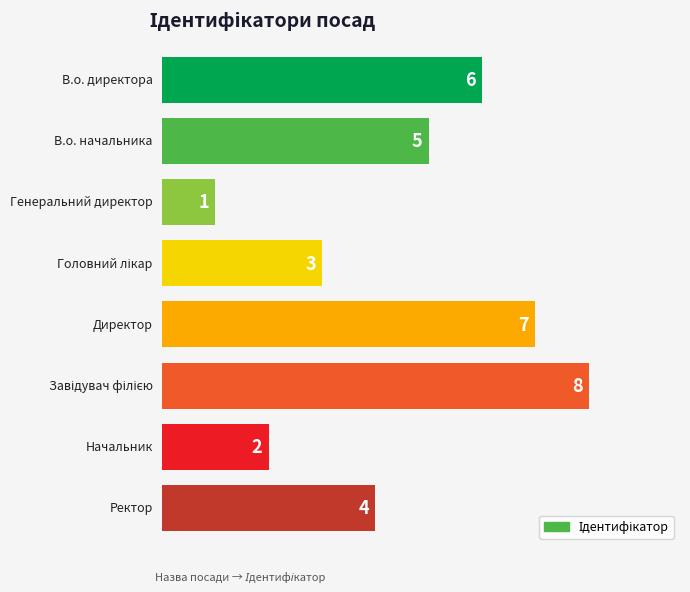

Which category has the highest value across all series?

Завідувач філією